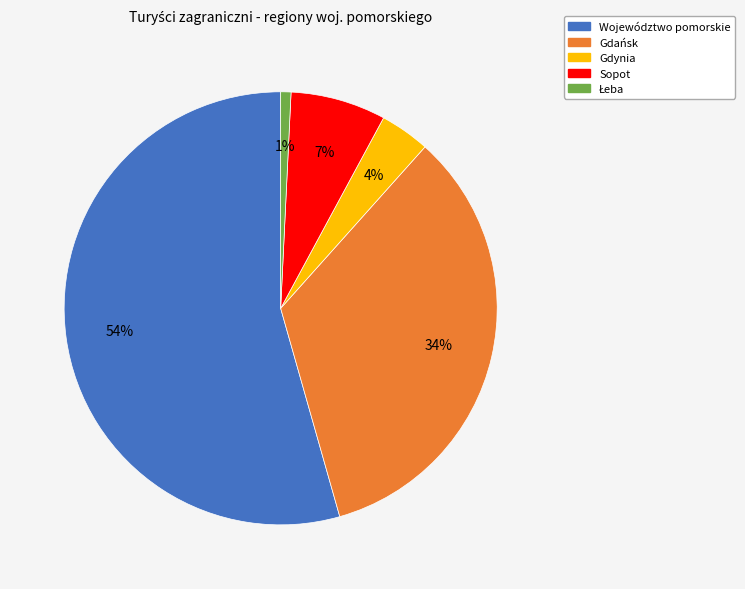

How many slices are in this pie chart?

5